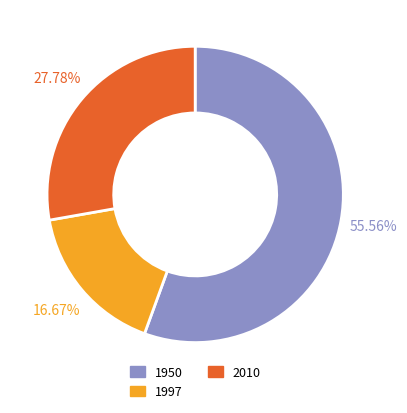

Rank the categories by value from lowest to highest.

1997, 2010, 1950